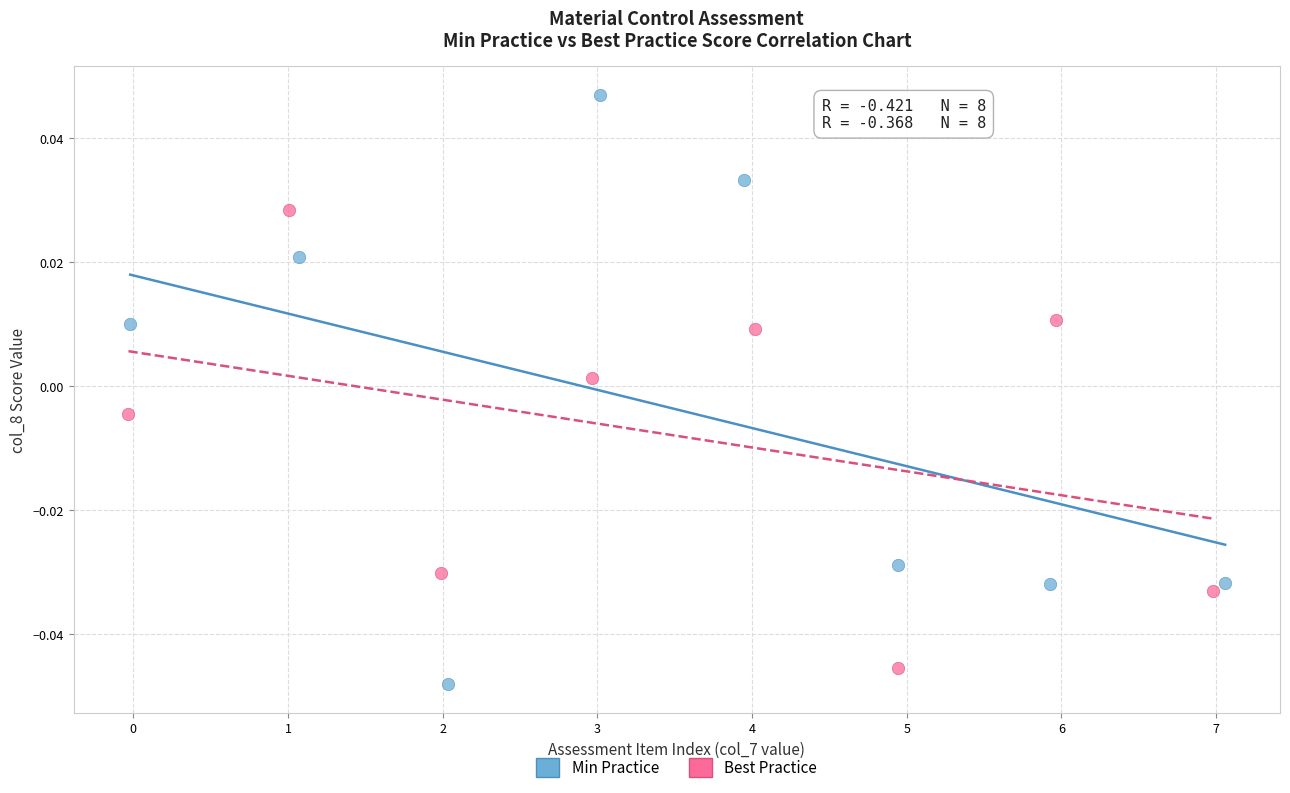

Which series has the largest Y range (max minus min)?

Min Practice